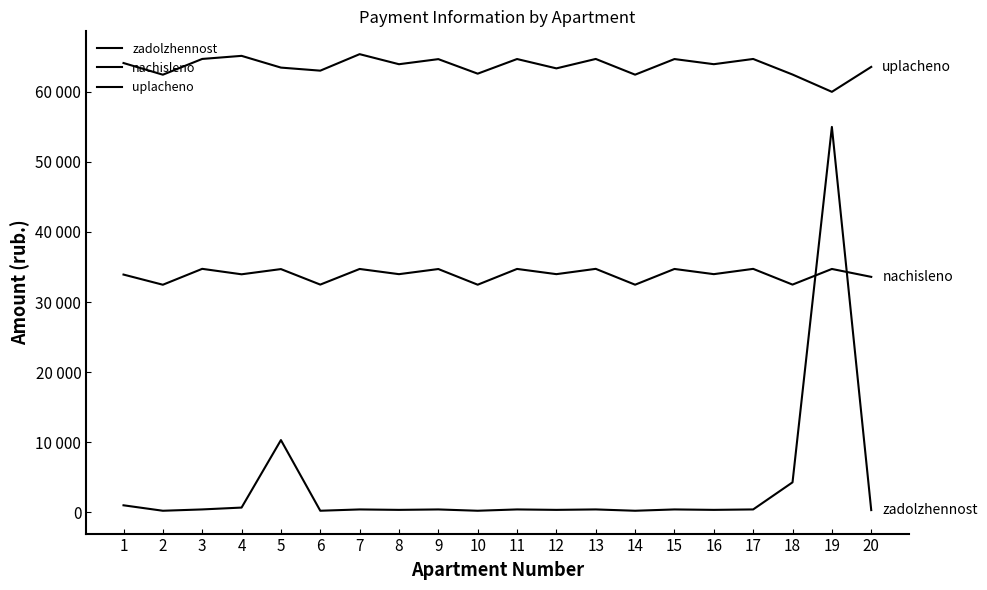

Does the chart display data point markers on the line(s)?

No